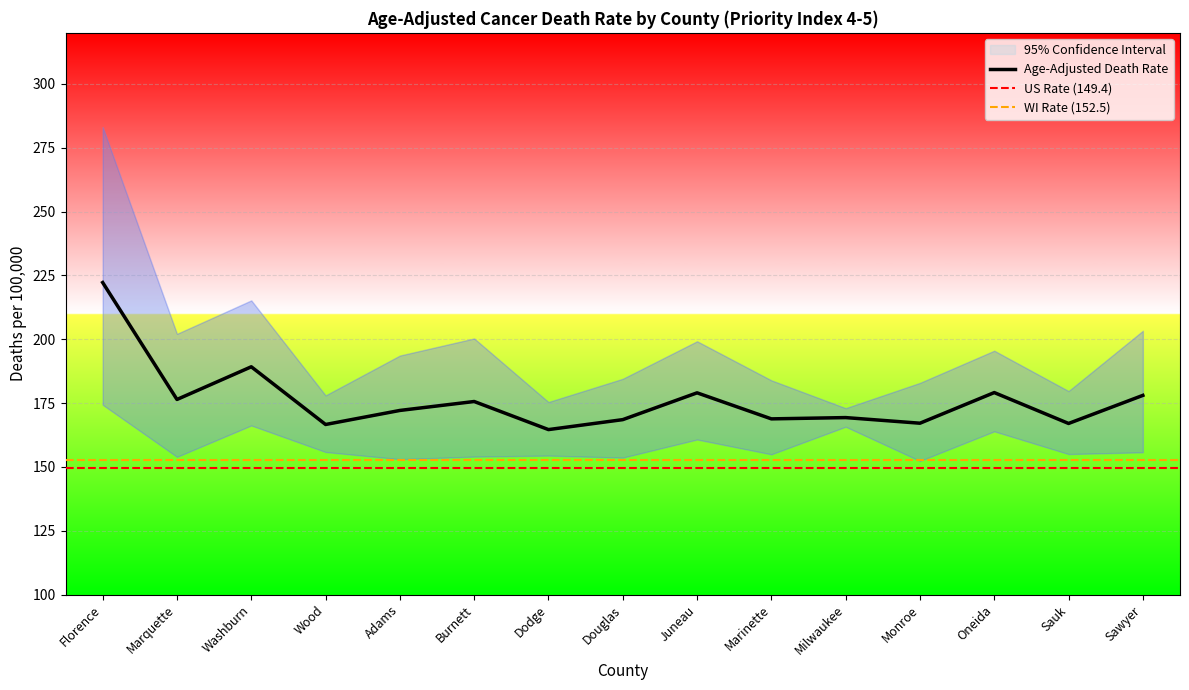

Is the value of Lower 95% CI at Burnett greater than the value of Age-Adjusted Death Rate at Sauk?

No